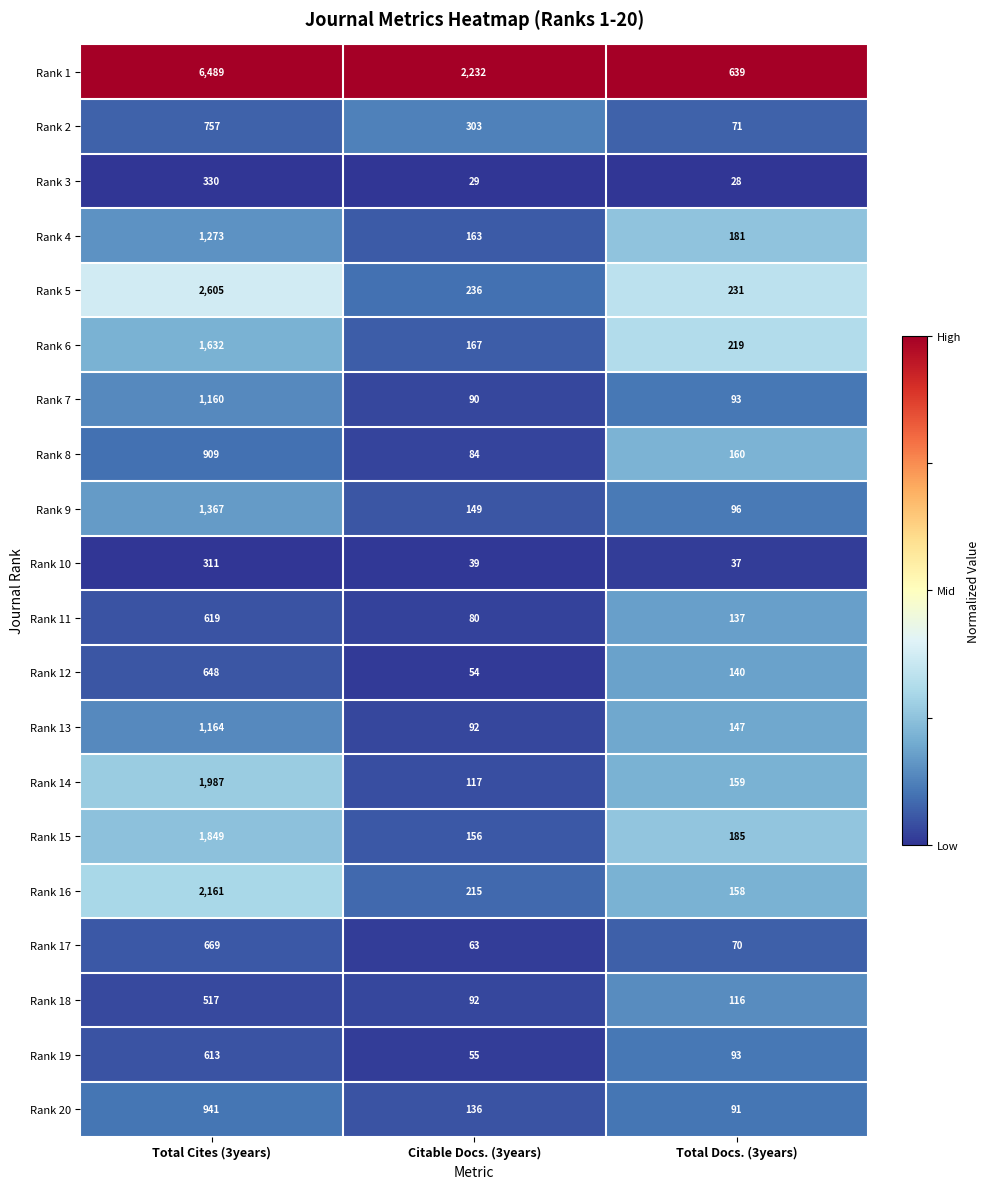

The Rank 11 series shows 230 at Total Docs. (3years). True or false?

False